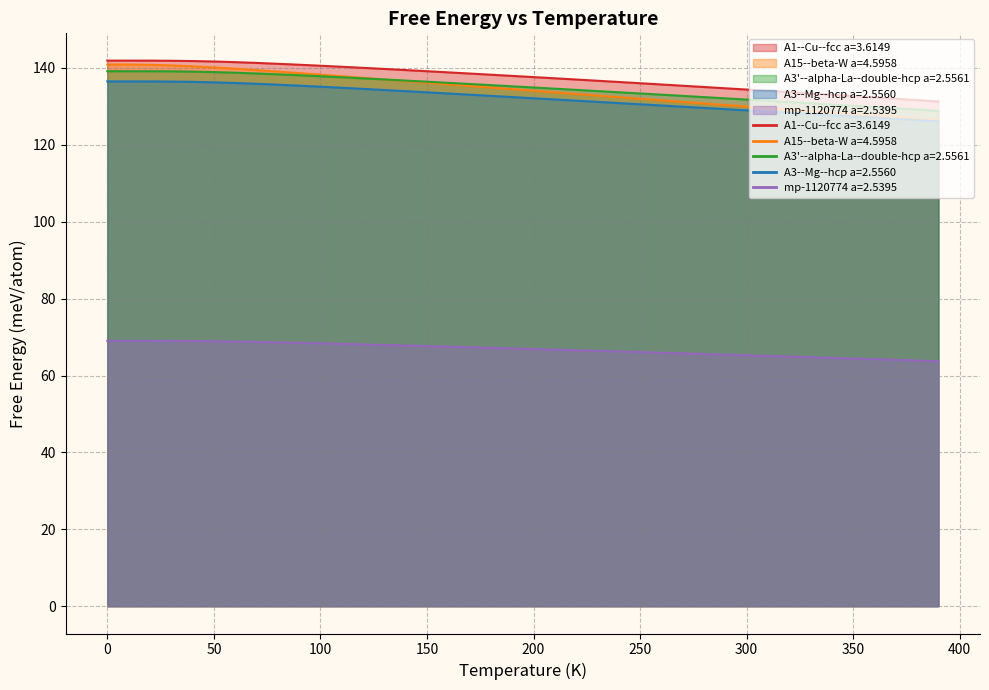

Which category has the lowest value in the A1--Cu--fcc a=3.6149 series?

390.0